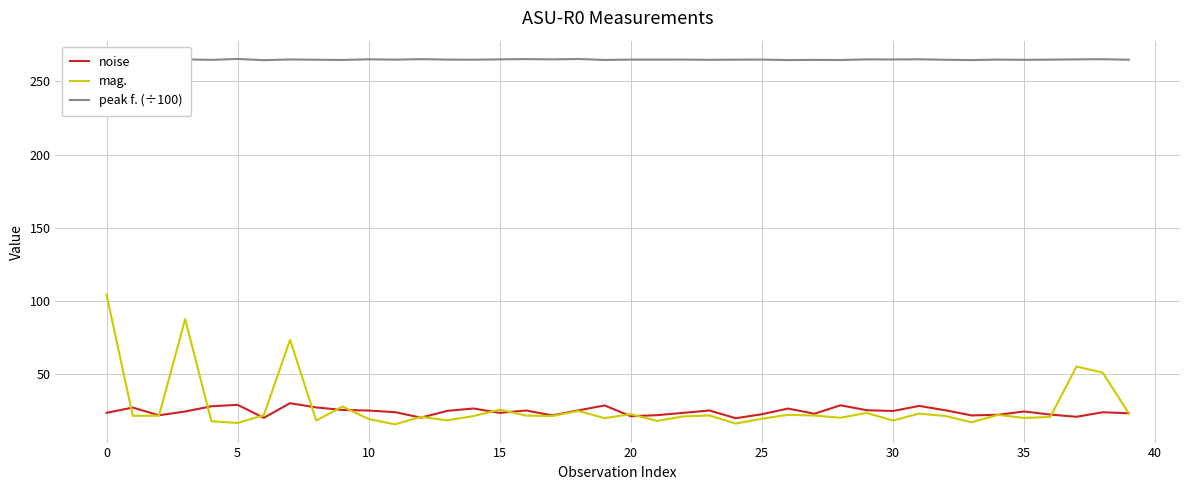

List the series in order of their peak value, lowest first.

noise, mag., peak f. (÷100)